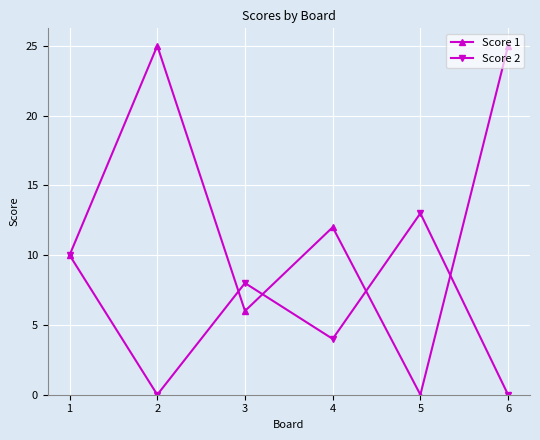

What is the spread (max minus min) of values at 4?

8